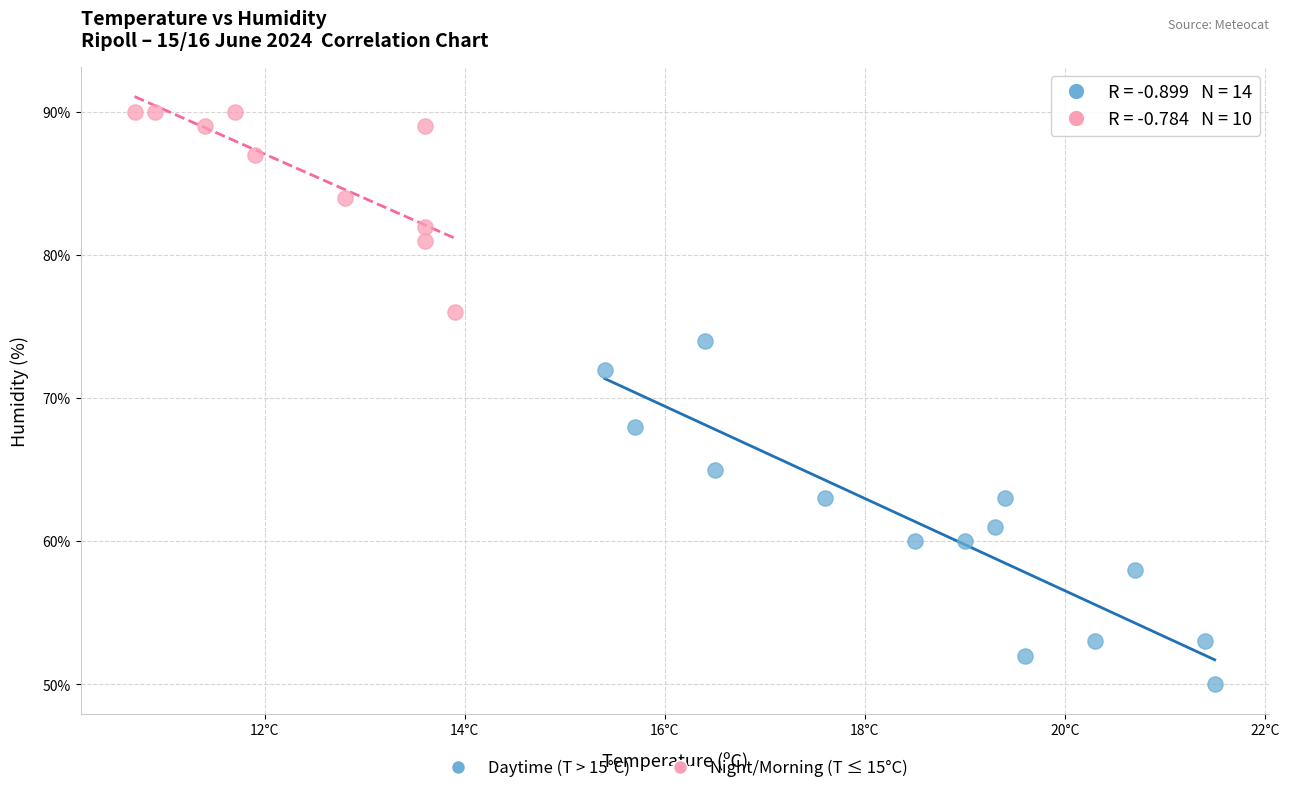

Which series has the largest Y range (max minus min)?

Daytime (T > 15°C)